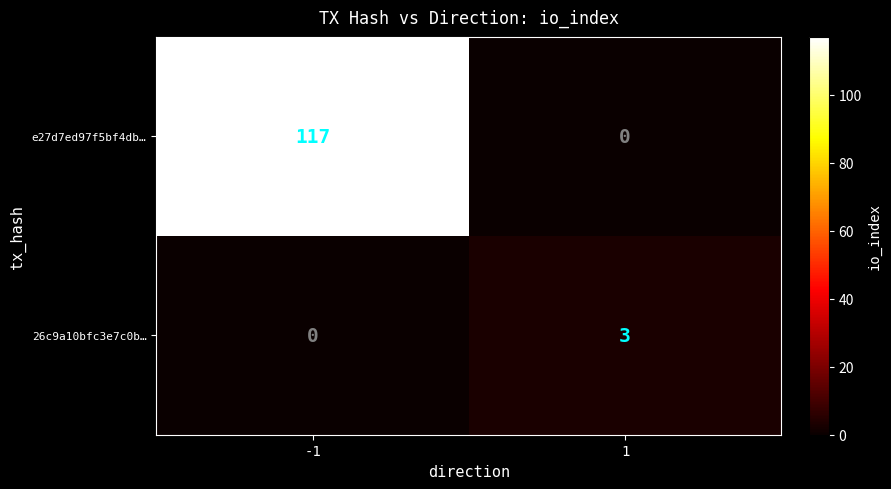

Which series has the largest total across all categories?

e27d7ed97f5bf4db…